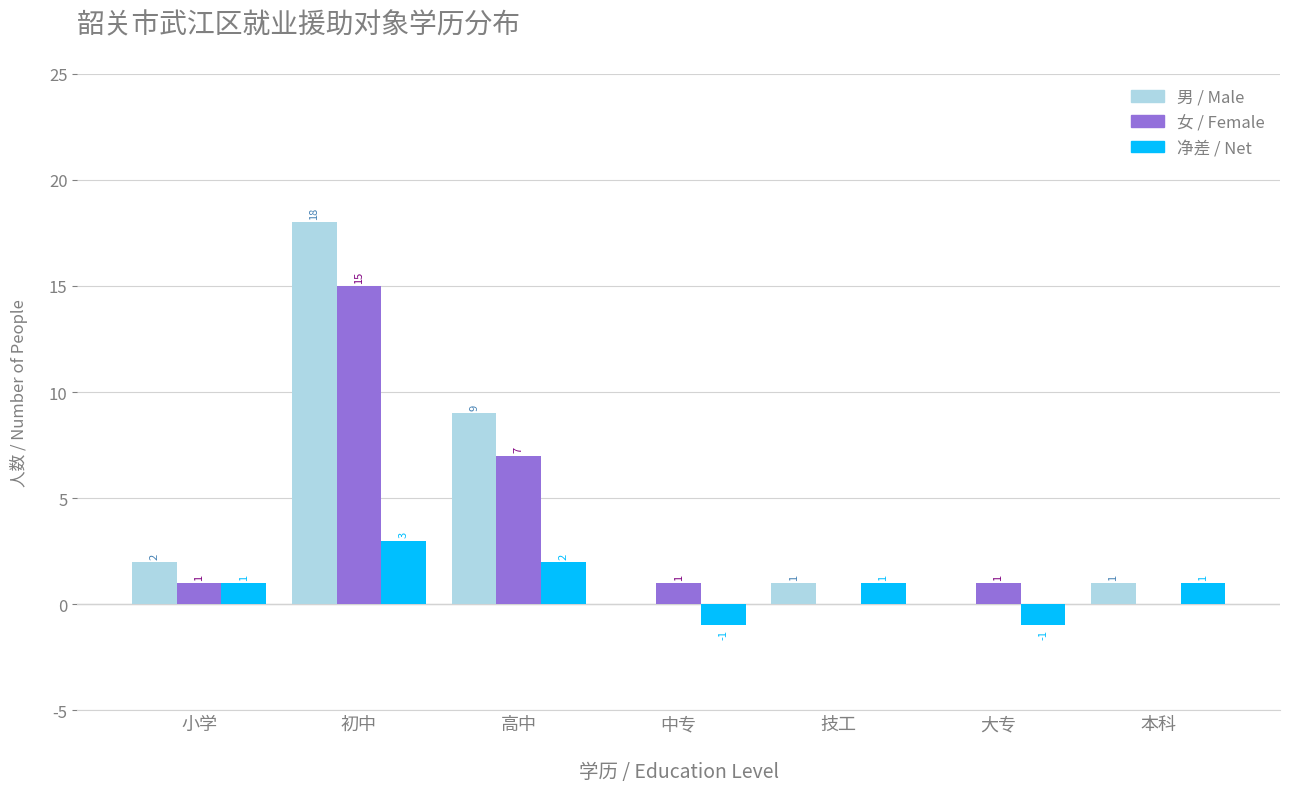

Reading left to right, list all the values displayed in this chart.

男 / Male: 小学=2	初中=18	高中=9	中专=0	技工=1	大专=0	本科=1
女 / Female: 小学=1	初中=15	高中=7	中专=1	技工=0	大专=1	本科=0
净差 / Net: 小学=1	初中=3	高中=2	中专=-1	技工=1	大专=-1	本科=1